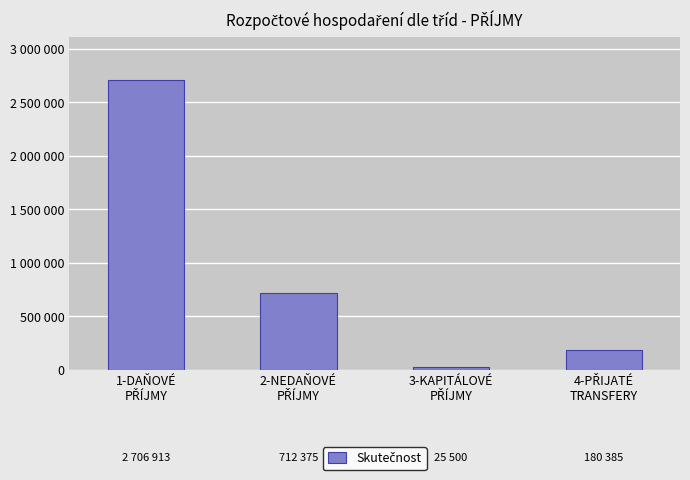

Does the chart contain any negative values?

No